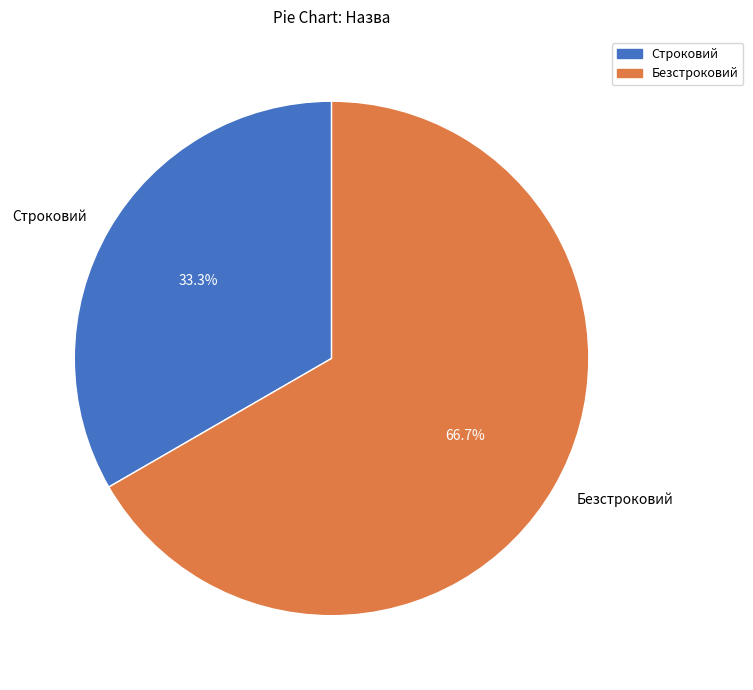

Do Безстроковий and Строковий together represent more than half of the pie?

Yes